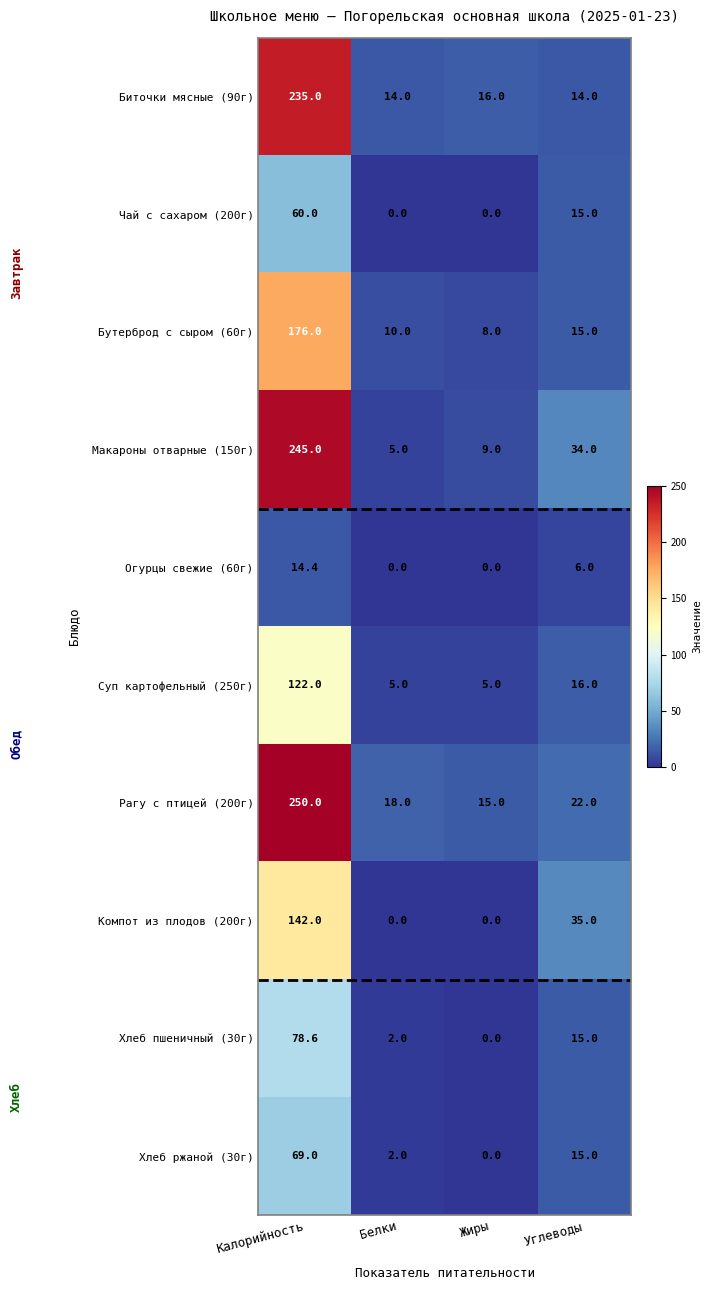

The Огурцы свежие (60г) series shows 6.0 at Углеводы. True or false?

True